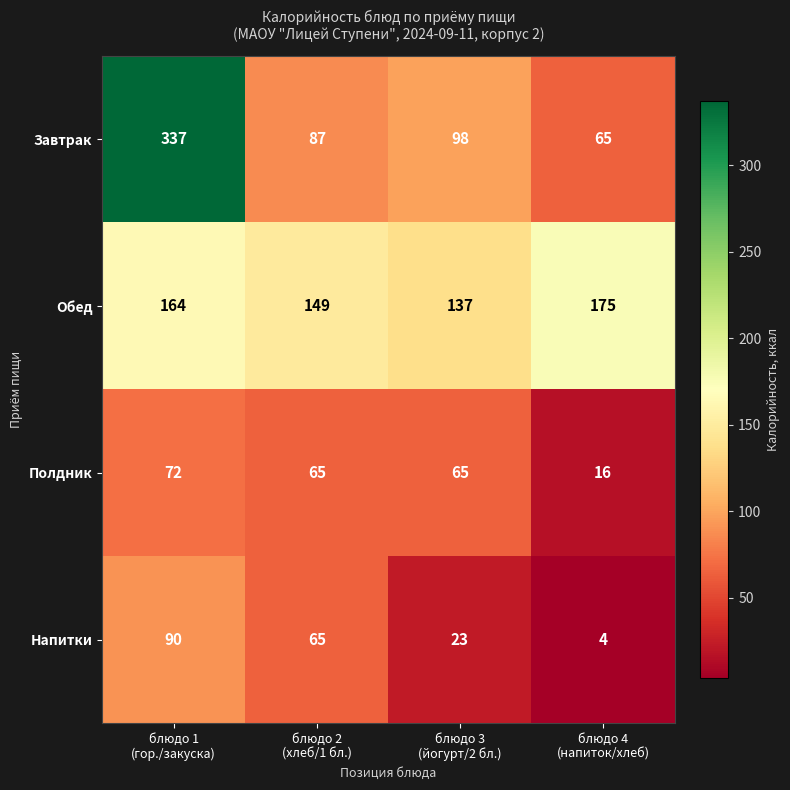

What is the difference between the maximum and minimum values in the Обед series?

38